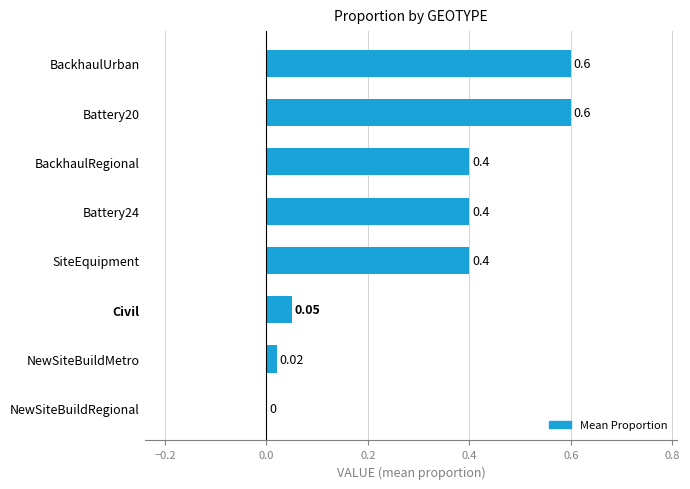

At which label is the value closest to 0?

NewSiteBuildRegional